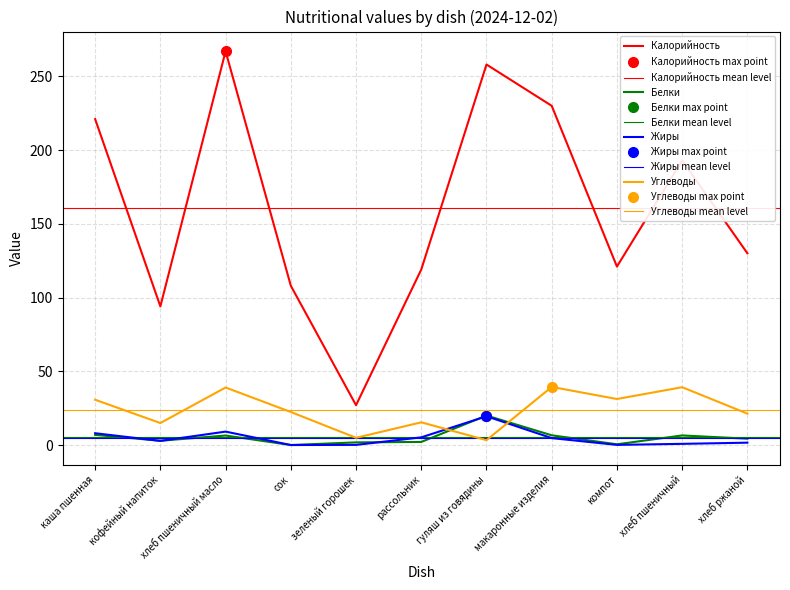

Between рассольник and зеленый горошек, which is larger?

рассольник